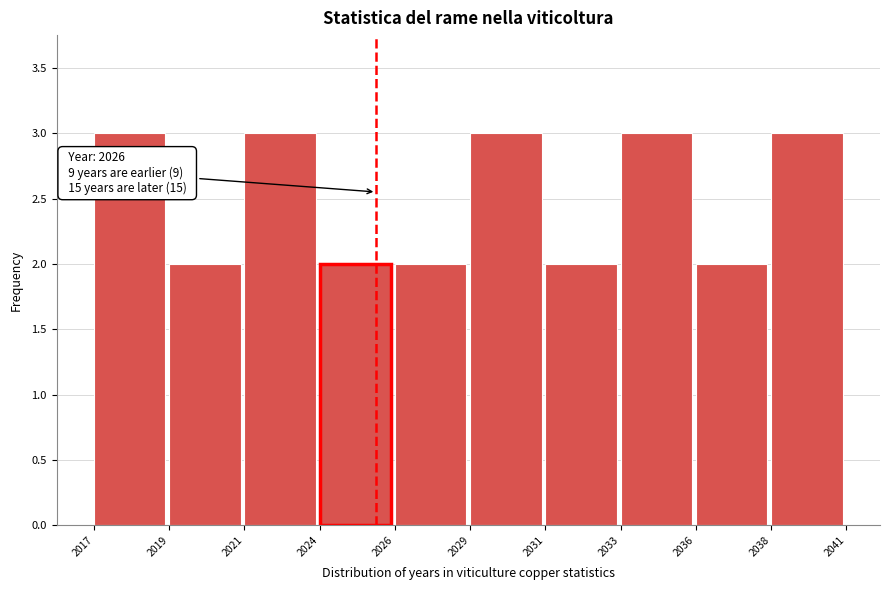

Reading right to left, extract all data points from this chart.

3	2	3	2	3	2	2	3	2	3